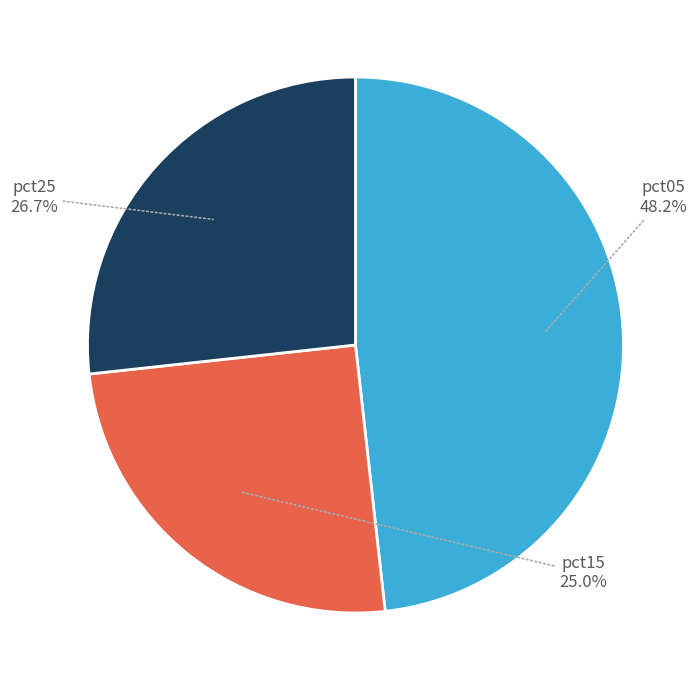

Does any single category account for the majority?

No